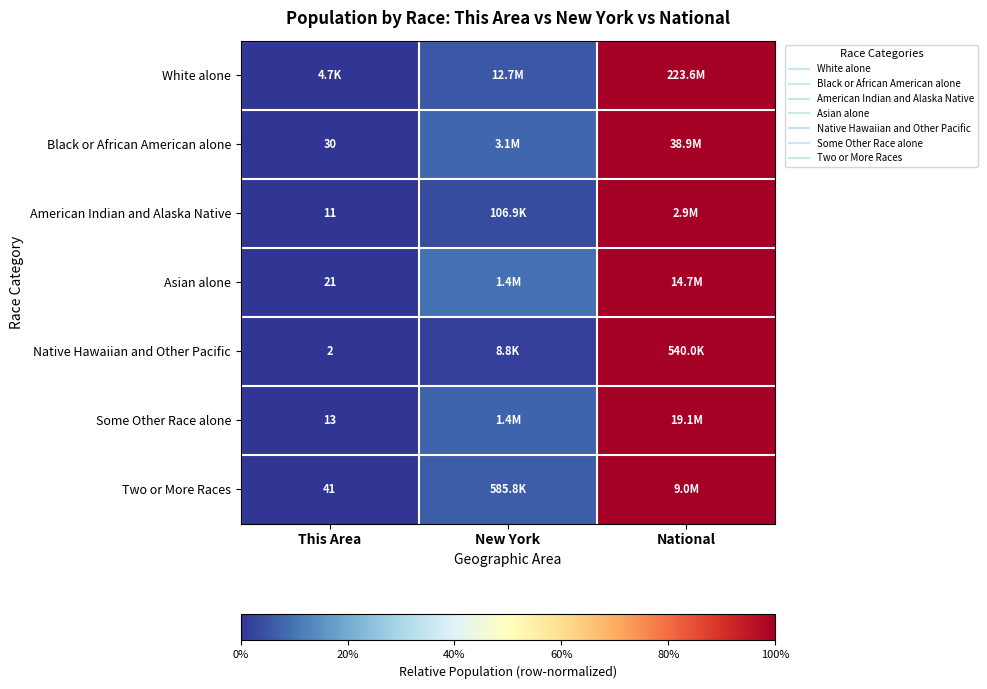

List the labels in order of Asian alone value, largest first.

National, New York, This Area